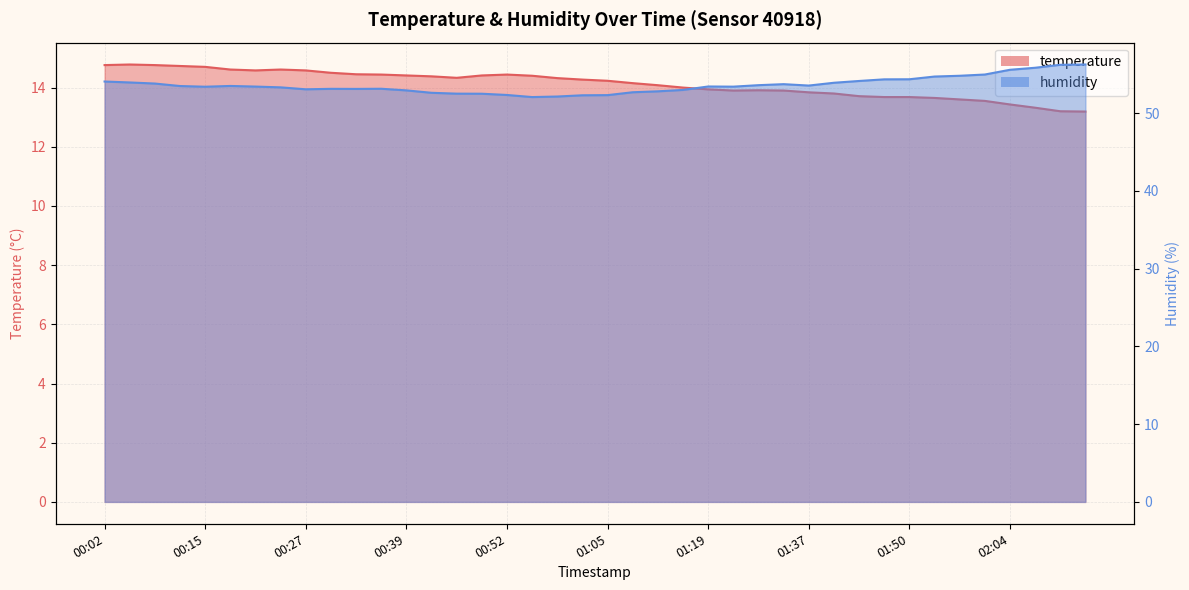

How many interior local valleys does the temperature series have?

3